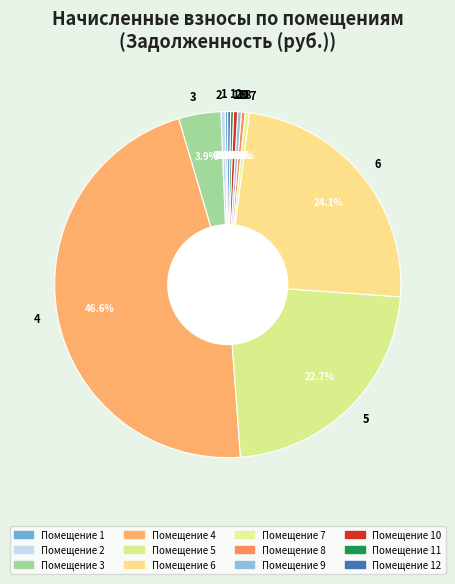

Does 6 account for over 50% of the chart?

No